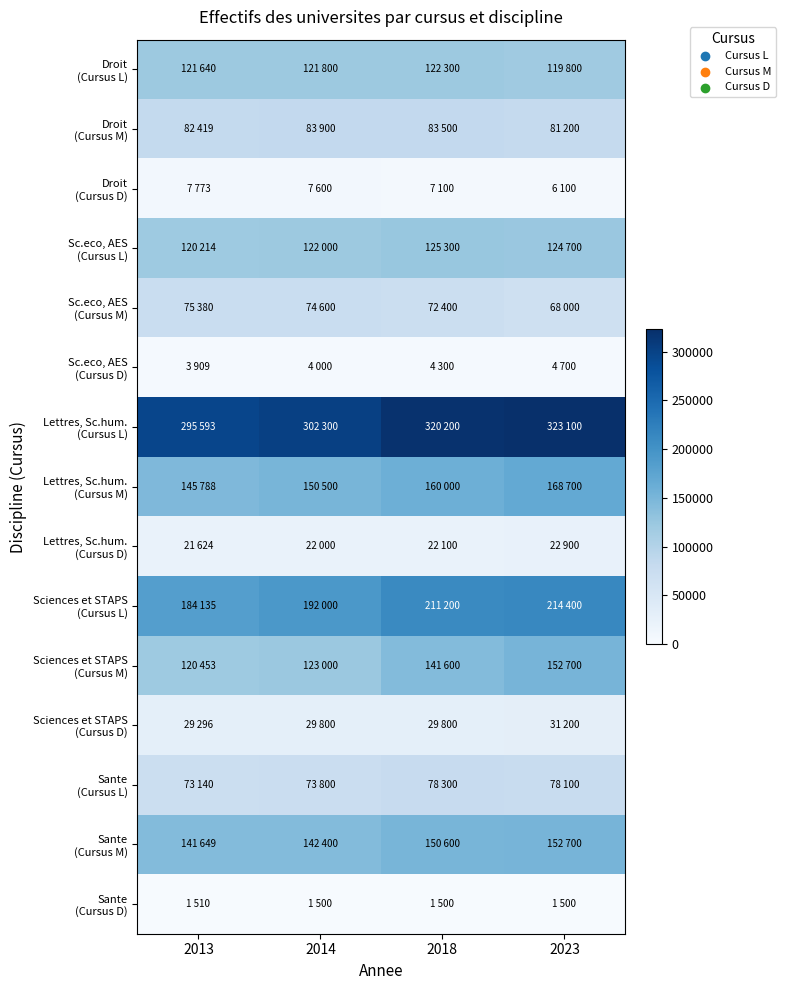

Which series has the largest range (max minus min)?

Sciences et STAPS (Cursus M)